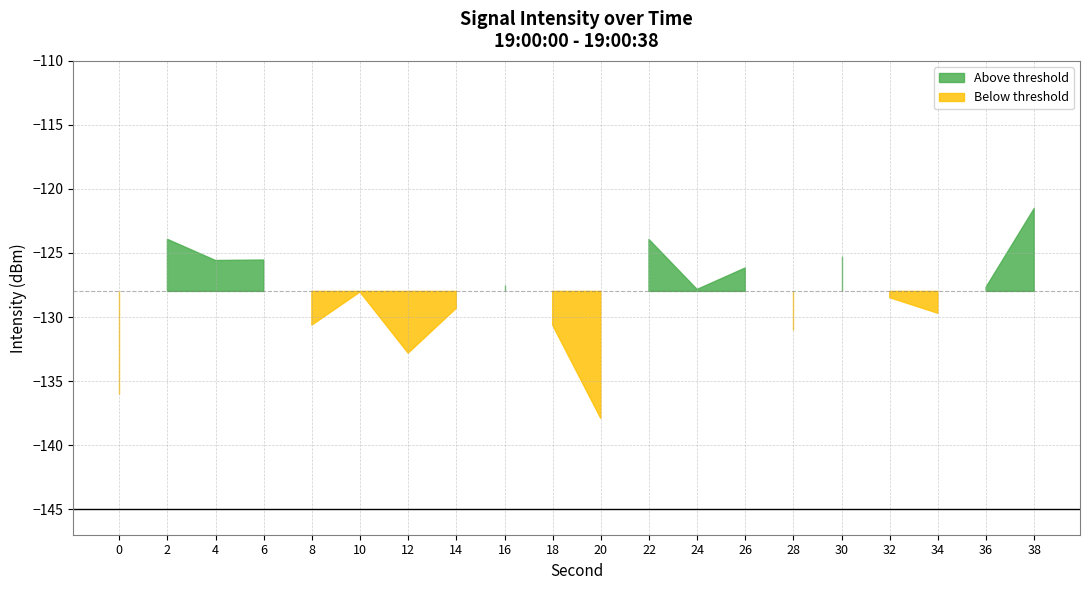

What is the sum of all values?

-2569.7